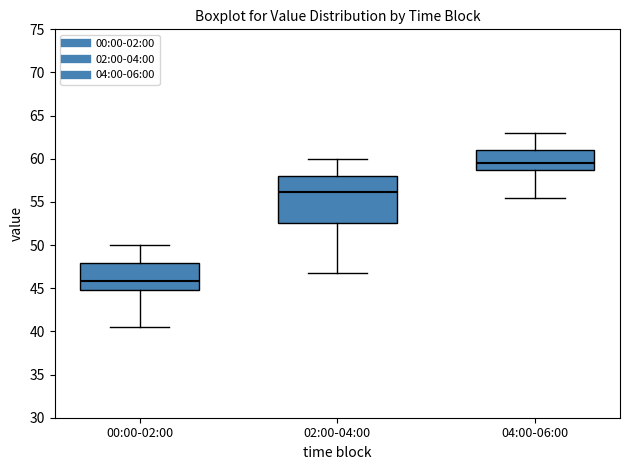

Comparing the boxes themselves (not the whiskers), which one is the tallest?

02:00-04:00